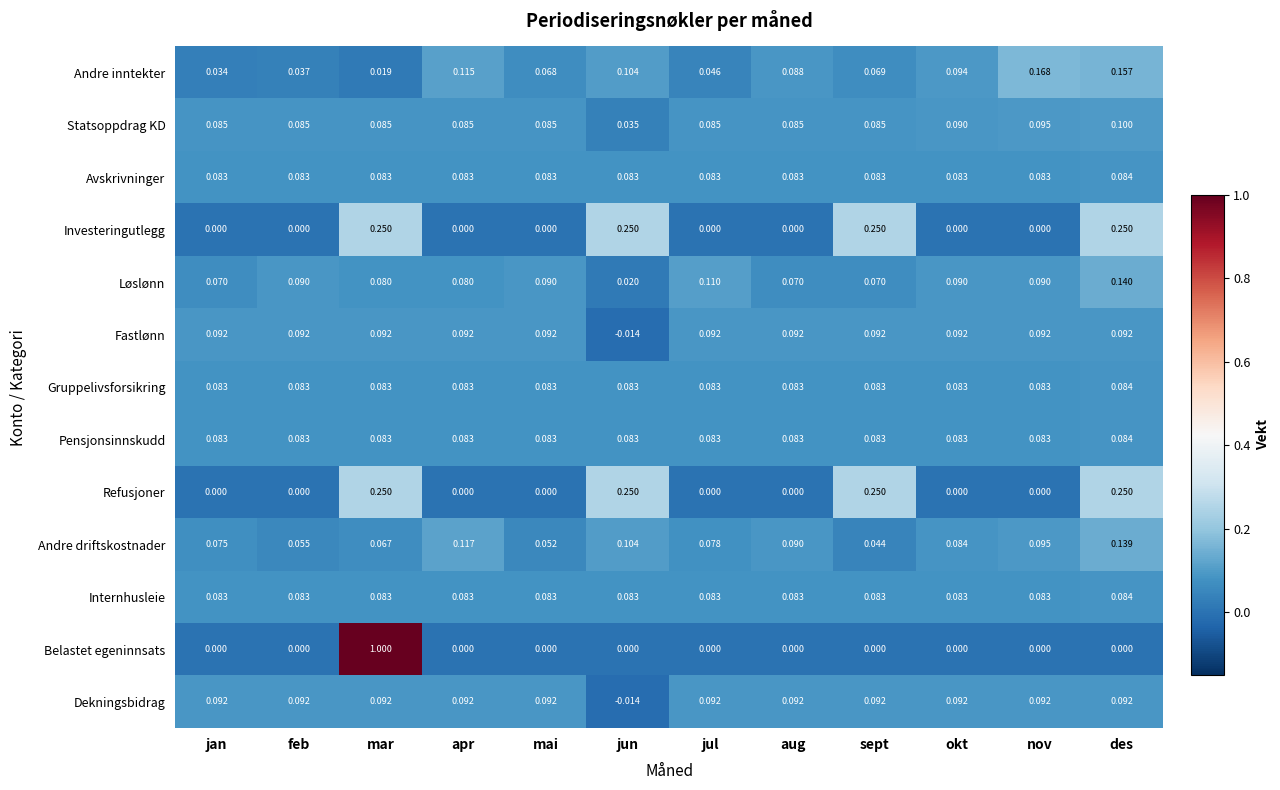

Rank the categories by Andre inntekter value from highest to lowest.

nov, des, apr, jun, okt, aug, sept, mai, jul, feb, jan, mar